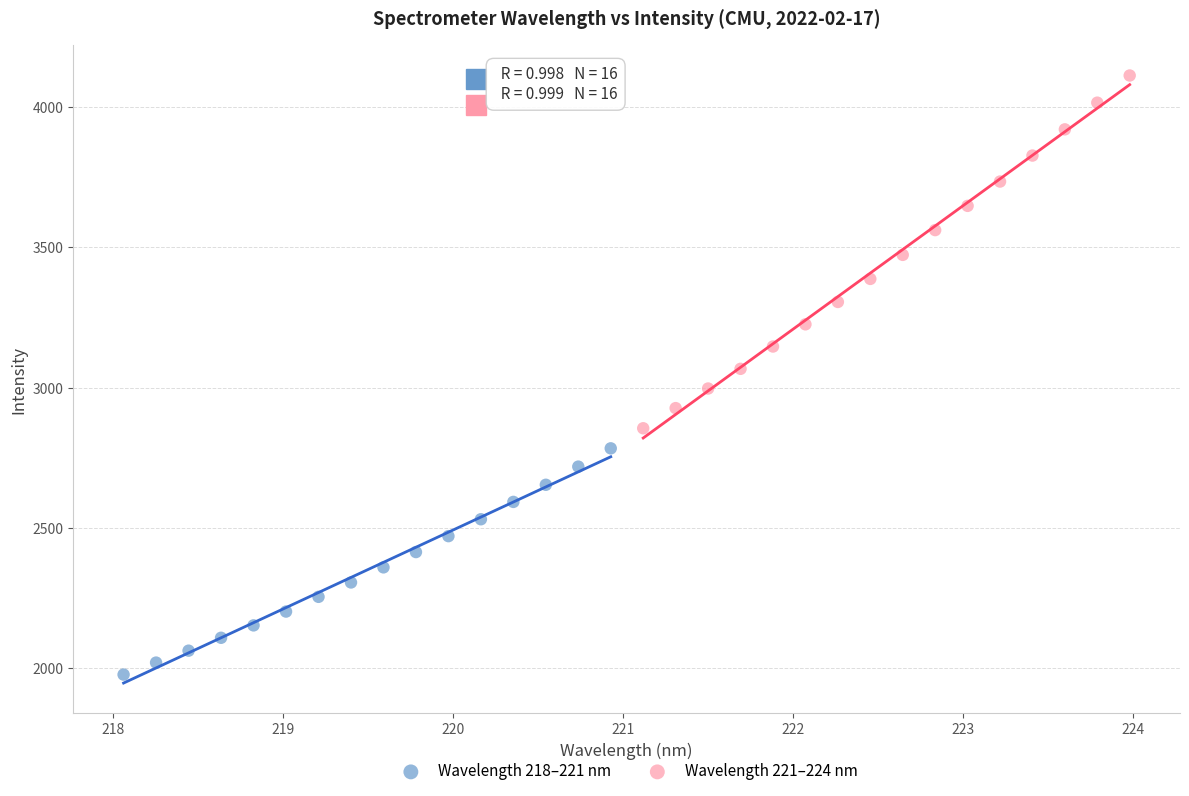

Which series reaches the maximum Y coordinate?

Wavelength 221–224 nm